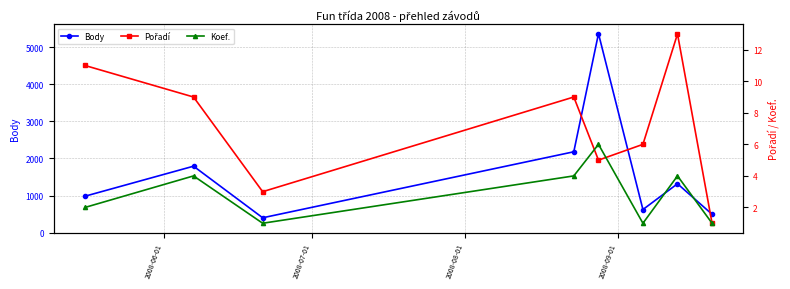

What is the value of the Body point at the 1st from the left?

982